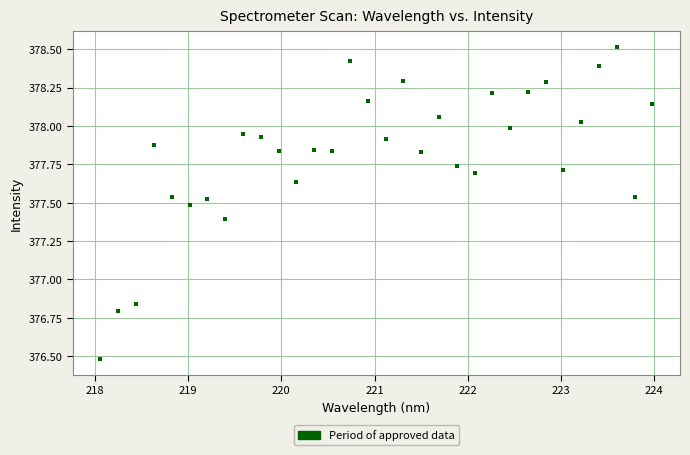

What is the range of X values (max minus min)?

5.9